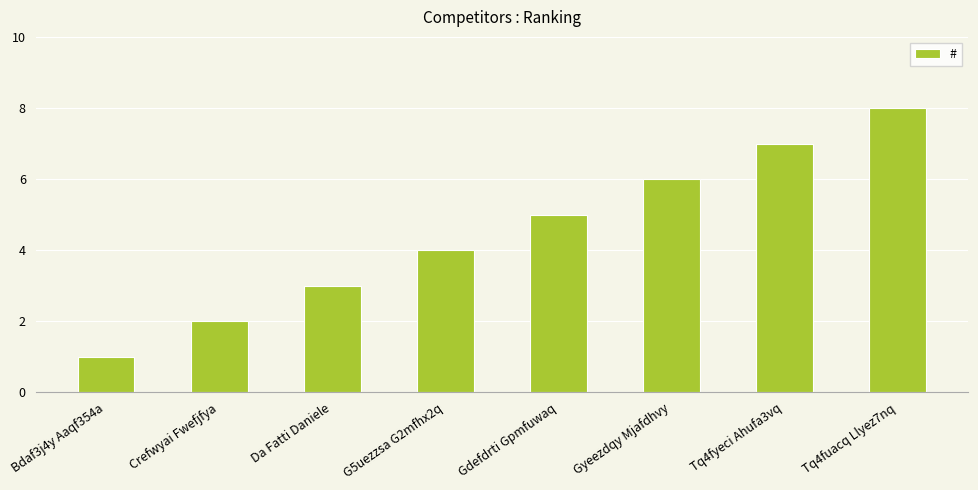

List the labels in order of value, smallest first.

Bdaf3j4y Aaqf354a, Crefwyai Fwefjfya, Da Fatti Daniele, G5uezzsa G2mfhx2q, Gdefdrti Gpmfuwaq, Gyeezdqy Mjafdhvy, Tq4fyeci Ahufa3vq, Tq4fuacq Llyez7nq